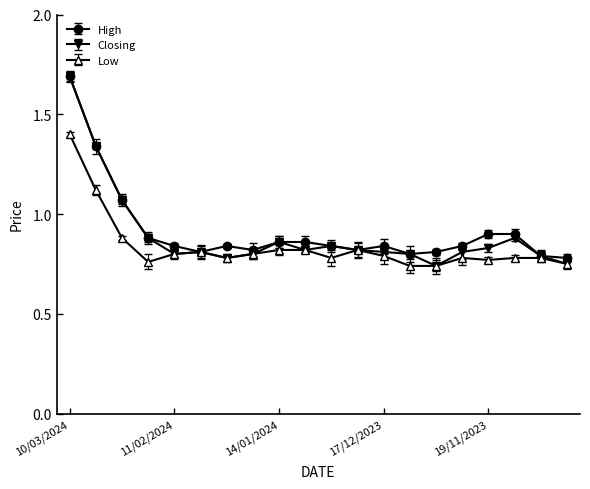

Count the Low values in the range 0 to 1.

18